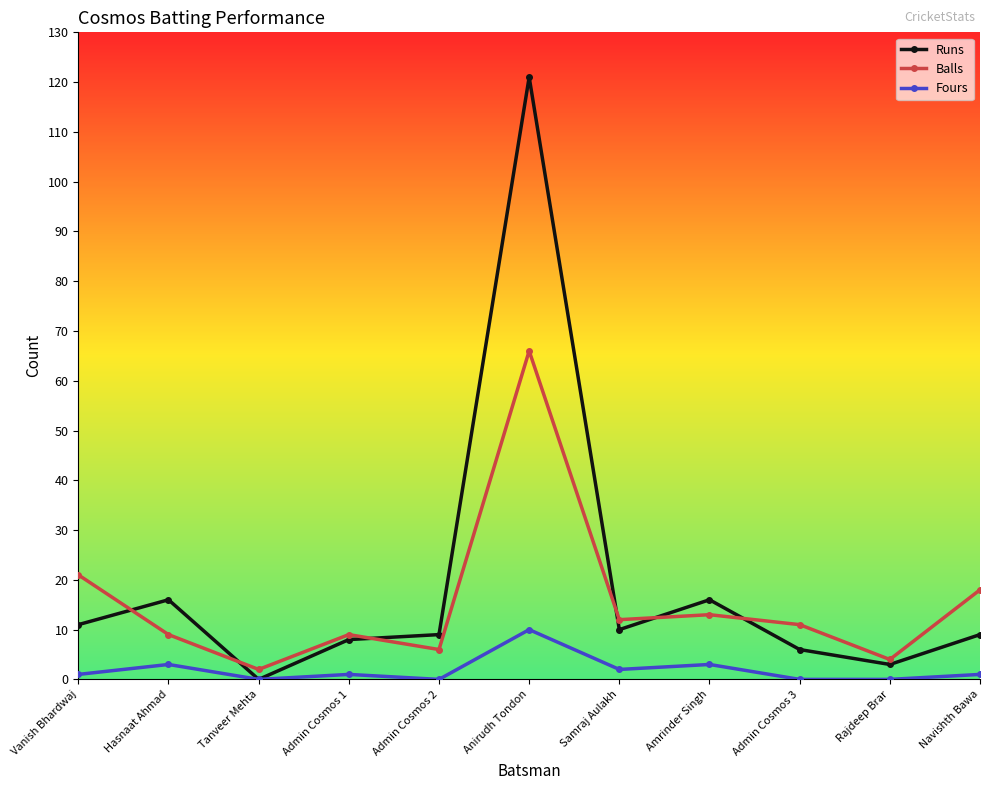

Which series has the largest range (max minus min)?

Runs